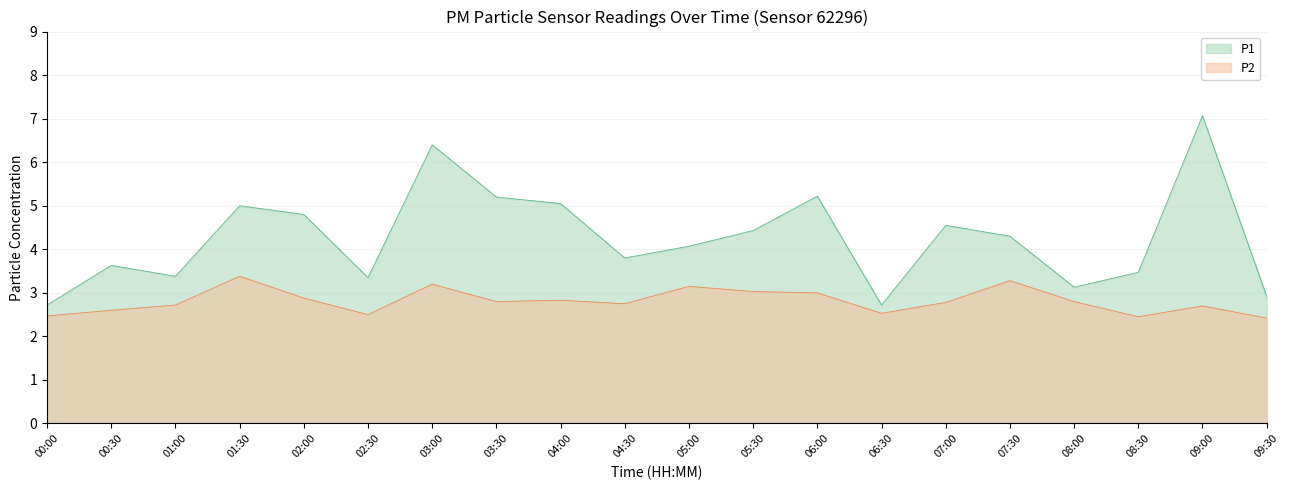

Reading left to right, list all the values displayed in this chart.

P1: 2.7	3.6	3.4	5.0	4.8	3.4	6.4	5.2	5.0	3.8	4.1	4.4	5.2	2.7	4.5	4.3	3.1	3.5	7.1	2.9
P2: 2.5	2.6	2.7	3.4	2.9	2.5	3.2	2.8	2.8	2.8	3.1	3.0	3.0	2.5	2.8	3.3	2.8	2.5	2.7	2.4